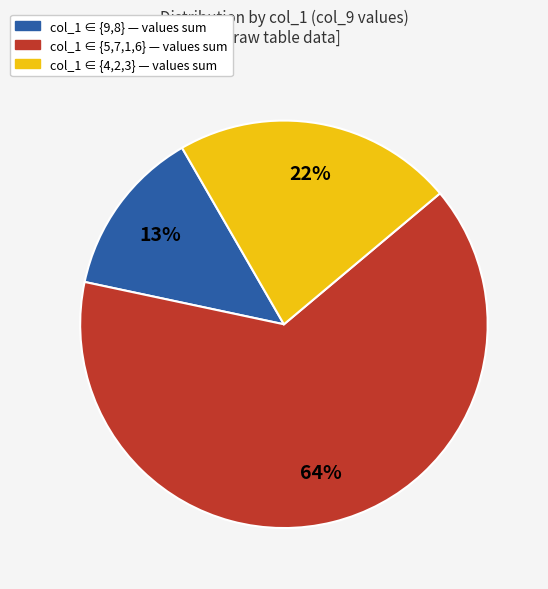

Is there a majority slice in this chart?

Yes